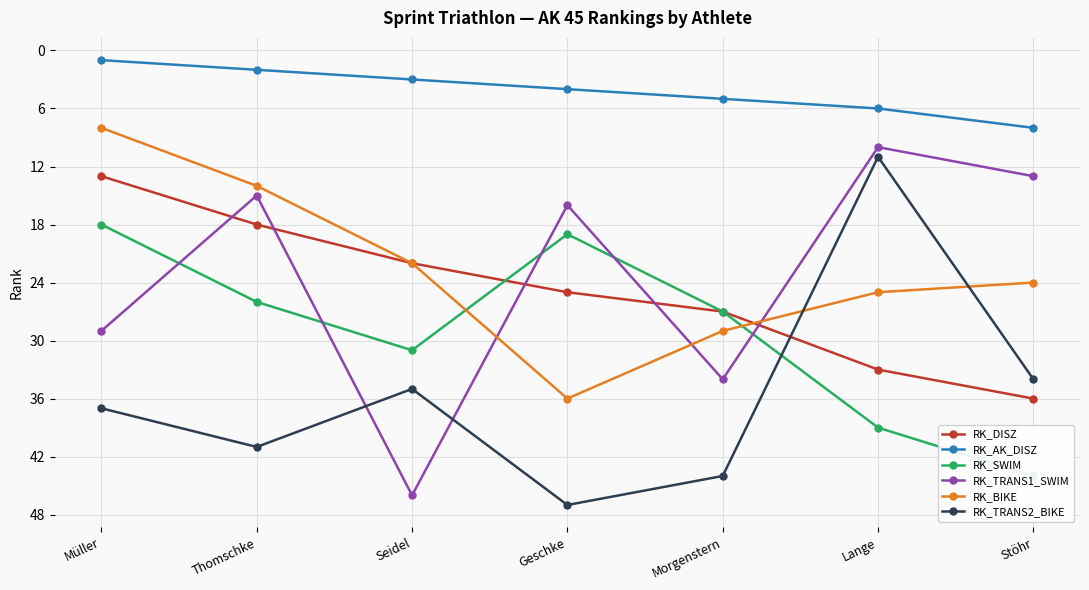

Which series has the widest spread of values?

RK_TRANS1_SWIM